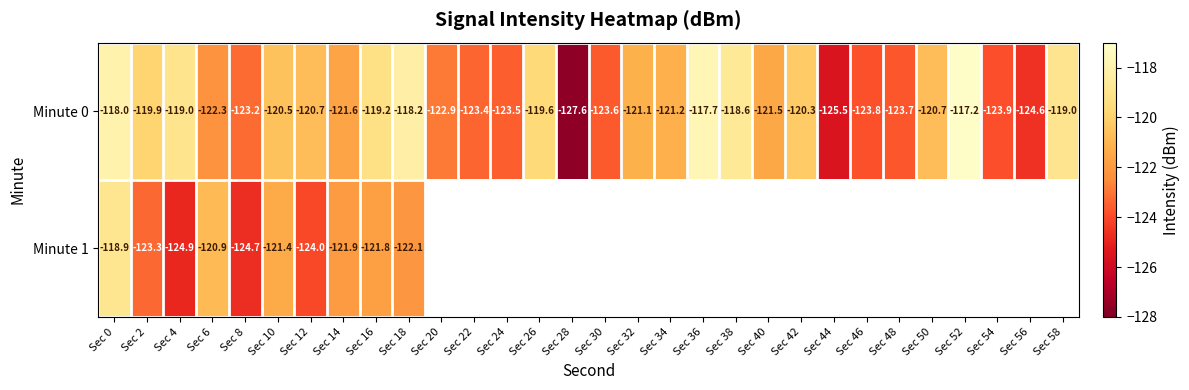

Count the number of categories in the chart.

30